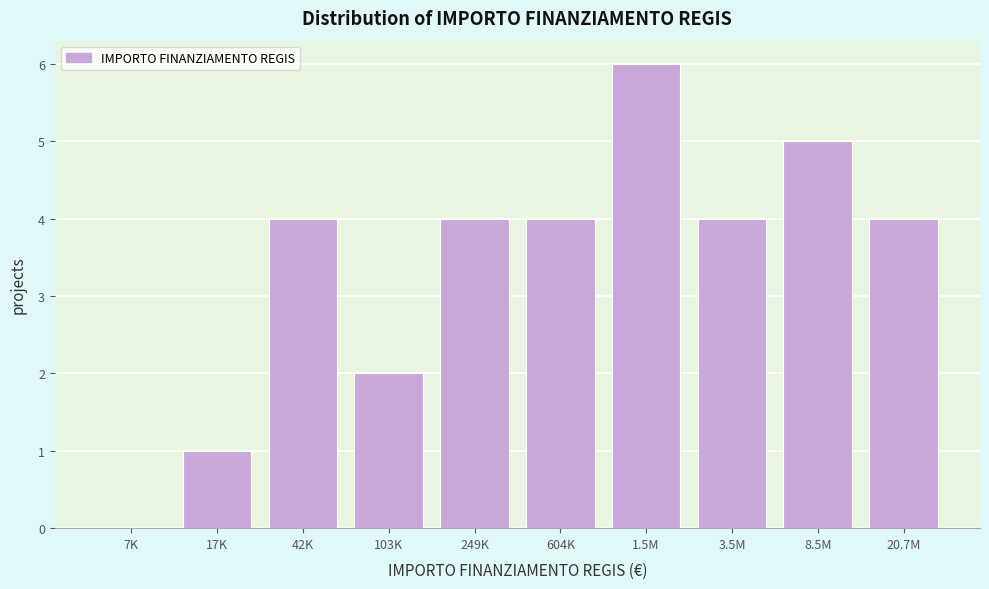

Reading left to right, list all the values displayed in this chart.

7K=0	17K=1	42K=4	103K=2	249K=4	604K=4	1.5M=6	3.5M=4	8.5M=5	20.7M=4